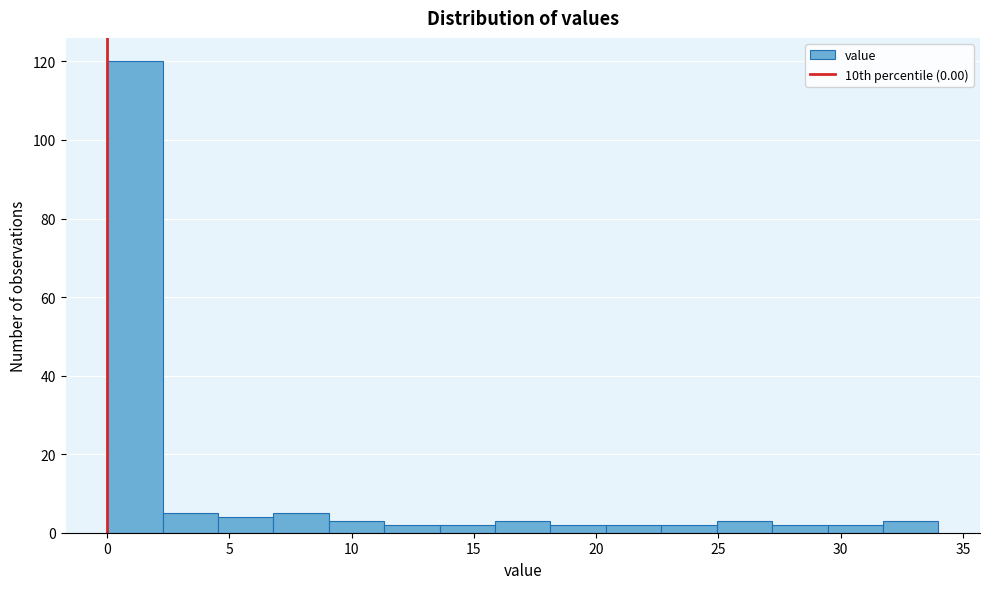

Over which range of the x-axis is the bar tallest?

0.0 to 2.5